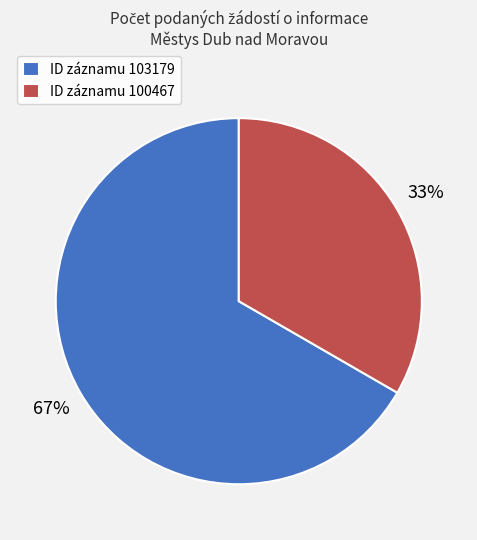

To the nearest percent, what is the combined percentage of ID záznamu 100467 and ID záznamu 103179?

100%